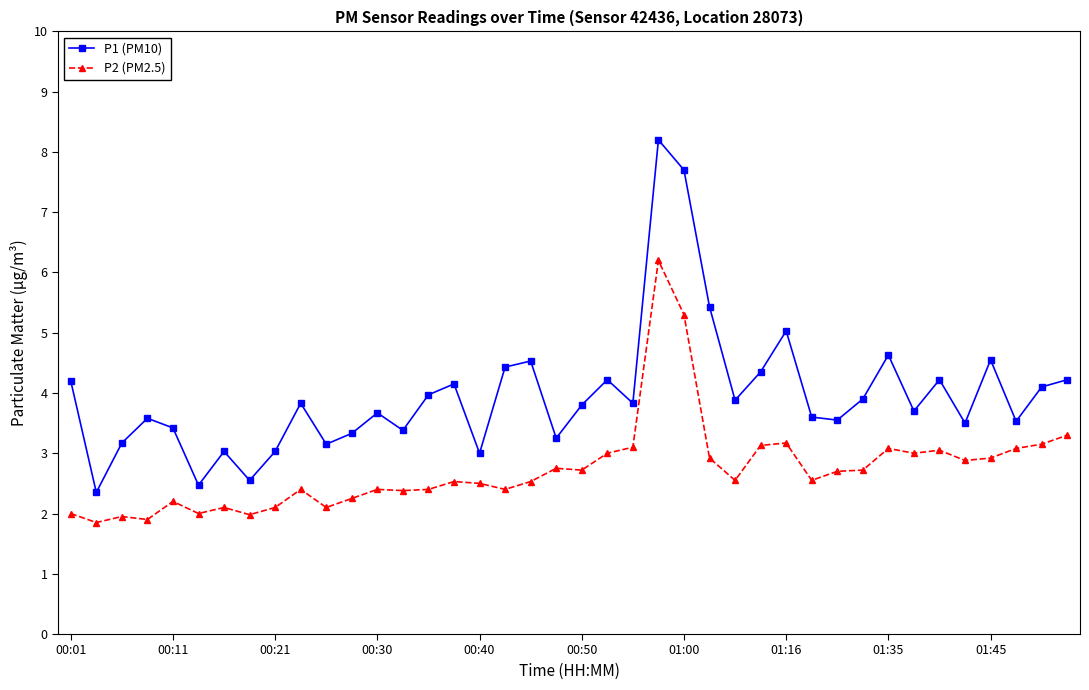

Which series has the largest total across all categories?

P1 (PM10)